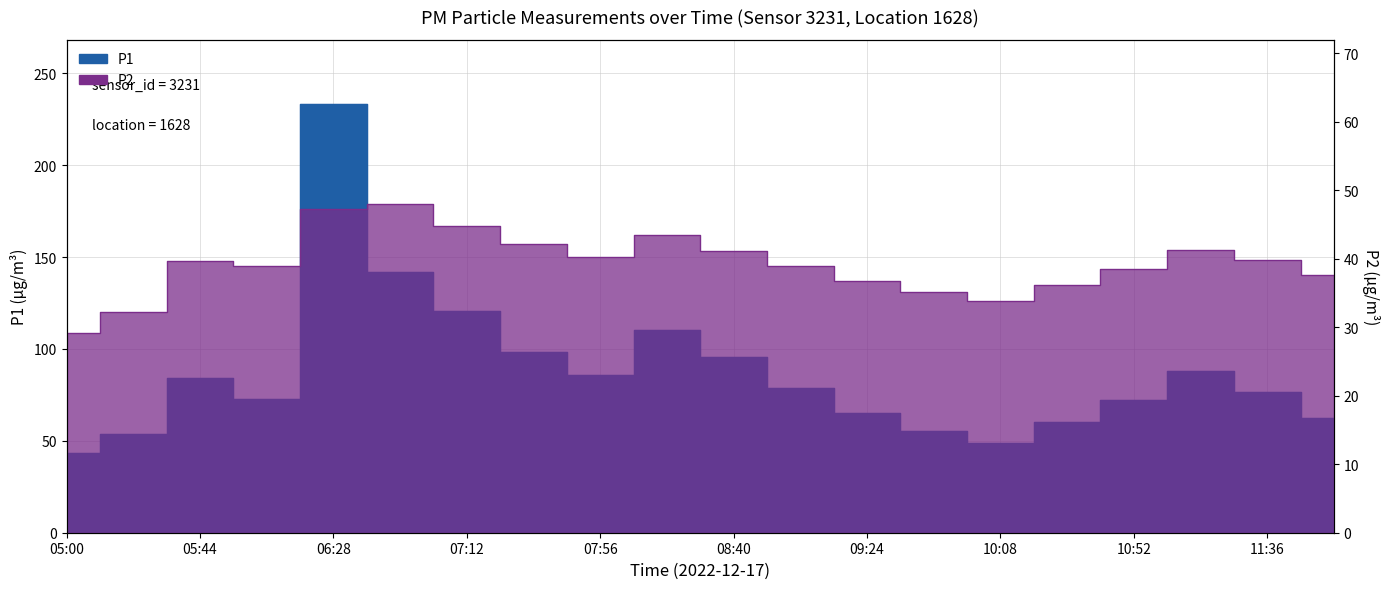

True or false: P2 and P1 intersect in this chart.

False